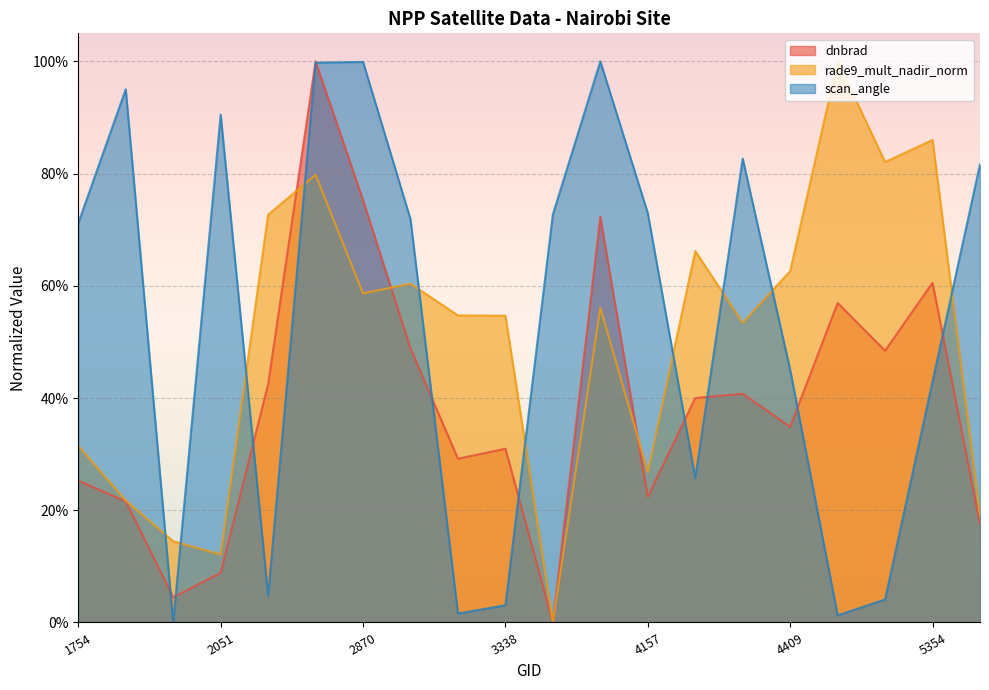

Reading right to left, extract all data points from this chart.

dnbrad: 0.2	0.6	0.5	0.6	0.3	0.4	0.4	0.2	0.7	0.0	0.3	0.3	0.5	0.8	1.0	0.4	0.1	0.0	0.2	0.3
rade9_mult_nadir_norm: 0.2	0.9	0.8	1.0	0.6	0.5	0.7	0.3	0.6	0.0	0.5	0.5	0.6	0.6	0.8	0.7	0.1	0.1	0.2	0.3
scan_angle: 0.8	0.4	0.0	0.0	0.5	0.8	0.3	0.7	1.0	0.7	0.0	0.0	0.7	1.0	1.0	0.0	0.9	0.0	1.0	0.7